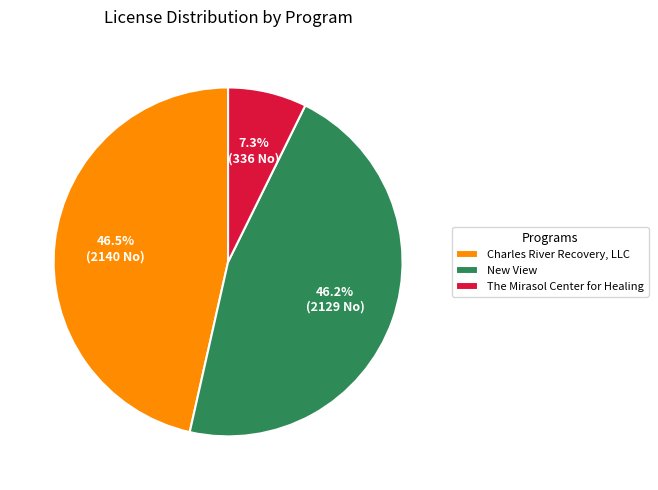

The New View slice represents 55% of the pie. True or false?

False